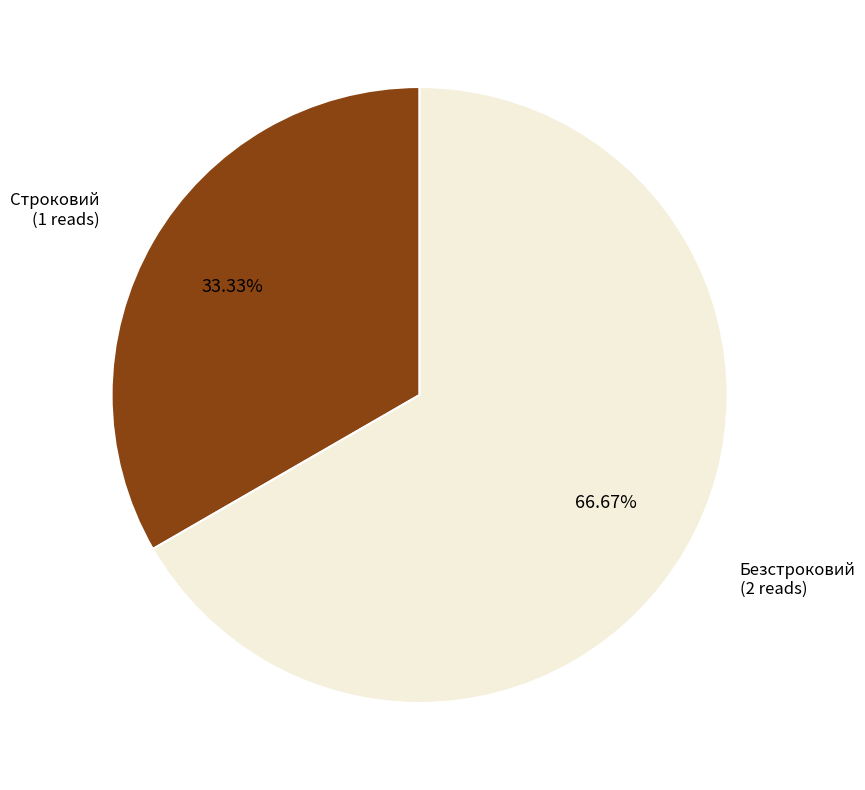

Is there a majority slice in this chart?

Yes